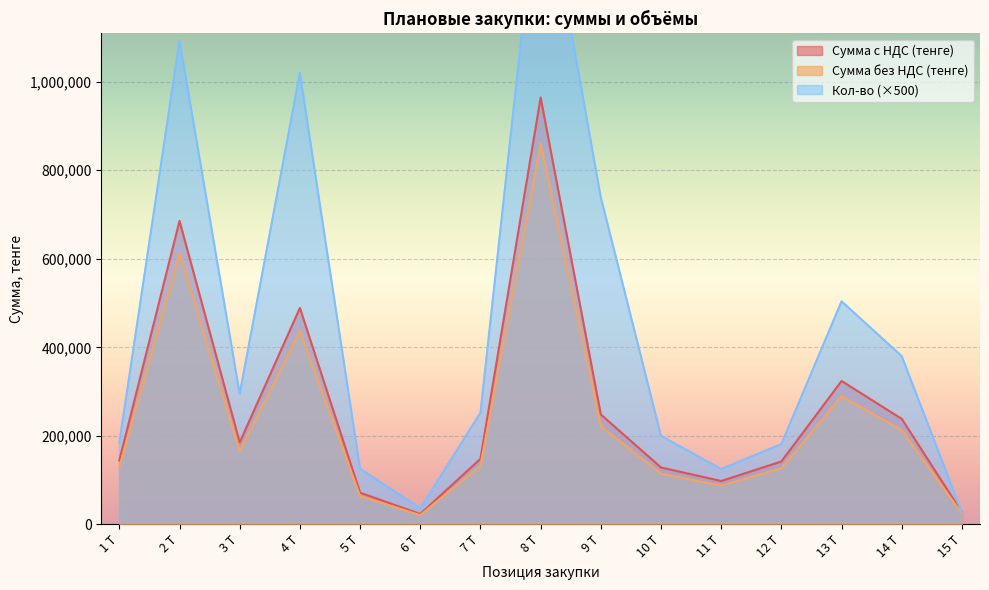

Between which two adjacent categories do Сумма без НДС (тенге) and Кол-во first intersect?

14 Т and 15 Т